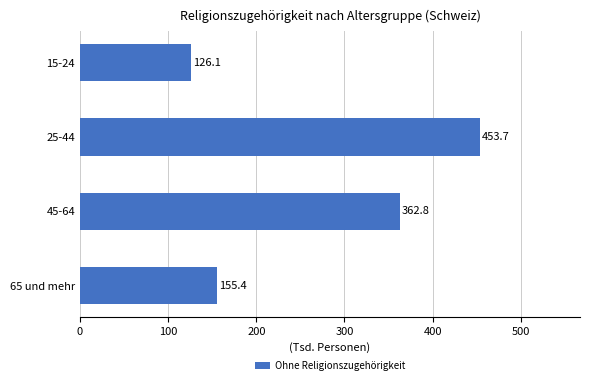

Rank the categories by value from highest to lowest.

25-44, 45-64, 65 und mehr, 15-24